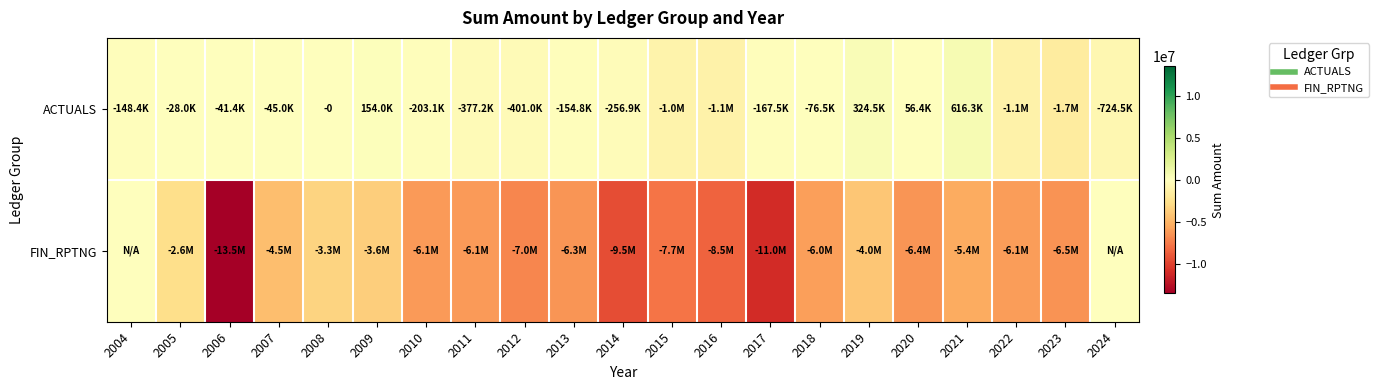

Between 2008 and 2009, which series saw the biggest shift?

FIN_RPTNG